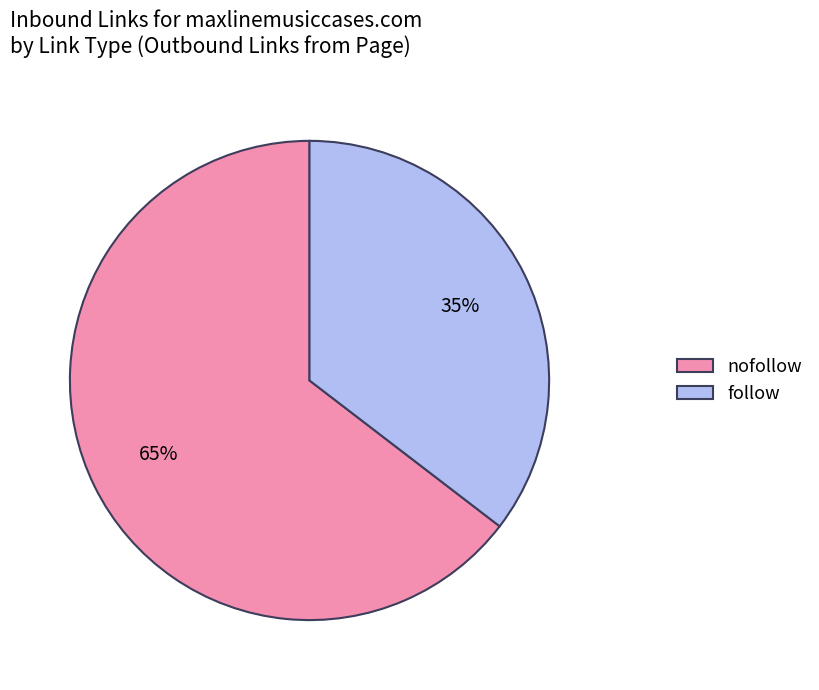

Rank the categories by value from lowest to highest.

follow, nofollow